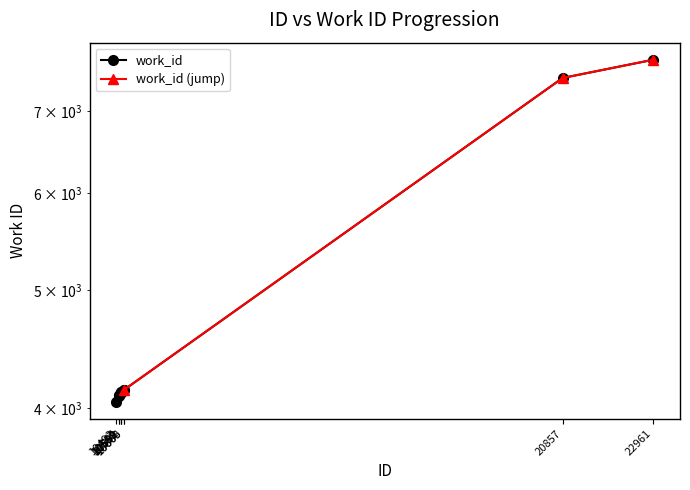

What is the ratio of the value at 10591 to the value at 10589?

1.0